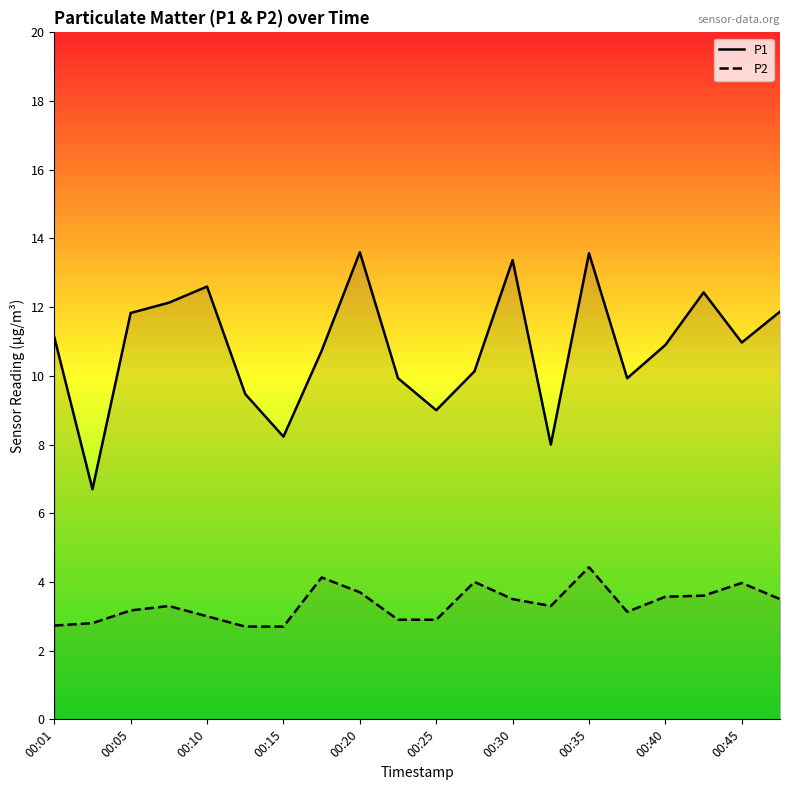

In P1, how many points are higher than both neighbors (excluding endpoints)?

5